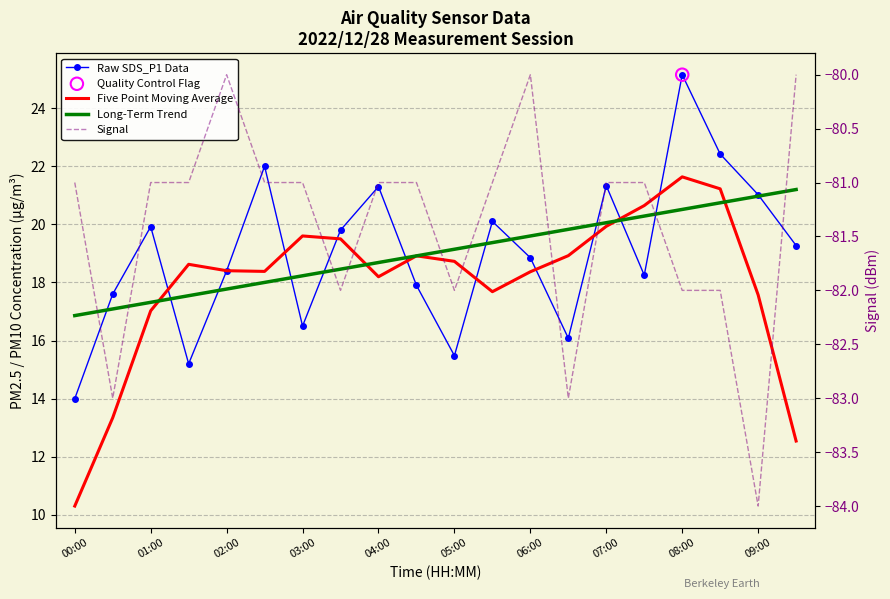

What is the total value across all series at 15?

-21.8